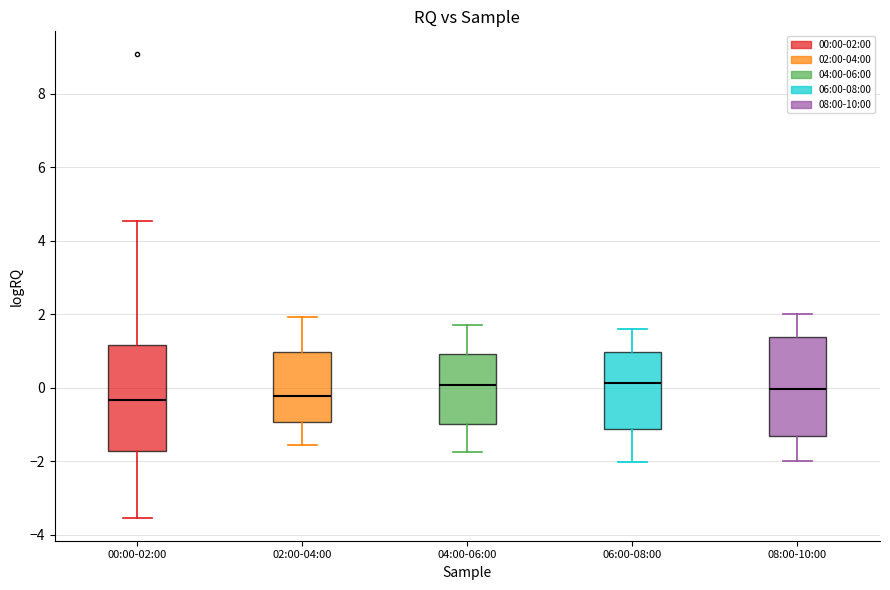

Reading left to right, read every box against the y-axis: the position of its median line, the range the box covers, and the ends of its whiskers. The values are not printed on the chart, so give them approximately, as read against the axis.

00:00-02:00: median -0.4, box -1.8 to 1.2, whiskers -3.6 to 4.6
02:00-04:00: median -0.2, box -1.0 to 1.0, whiskers -1.6 to 2.0
04:00-06:00: median 0.0, box -1.0 to 1.0, whiskers -1.8 to 1.8
06:00-08:00: median 0.2, box -1.2 to 1.0, whiskers -2.0 to 1.6
08:00-10:00: median 0.0, box -1.4 to 1.4, whiskers -2.0 to 2.0